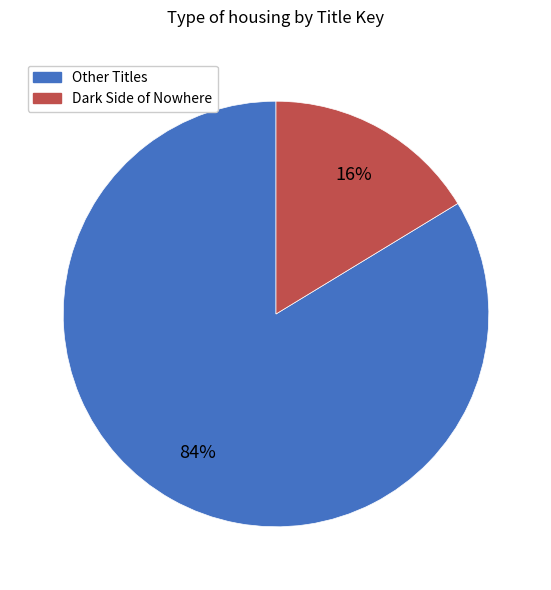

Count the number of slices in the pie.

2